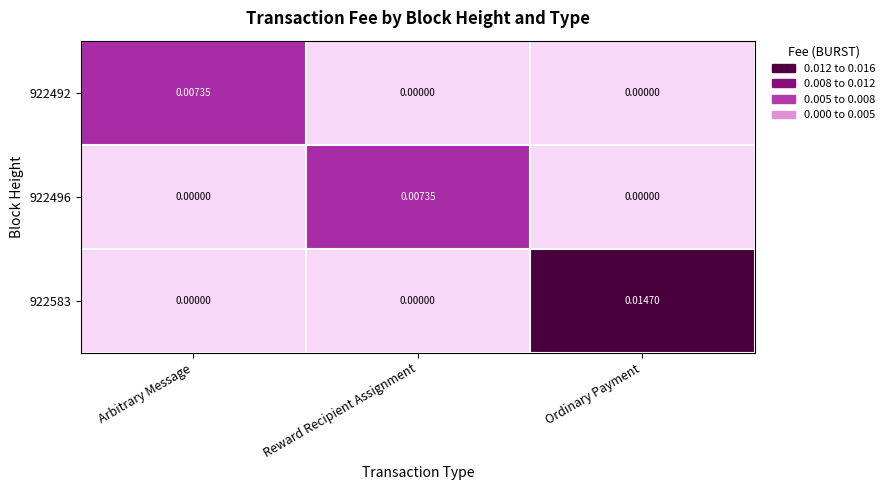

At which category is the sum across all series the highest?

Ordinary Payment